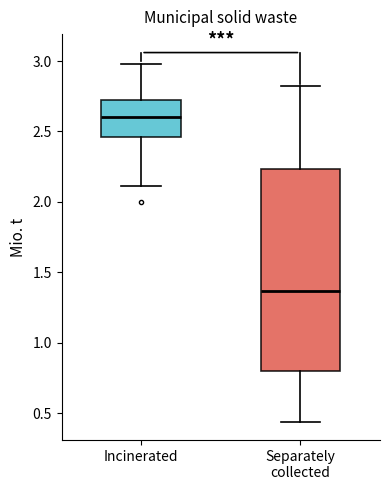

Comparing the boxes themselves (not the whiskers), which one is the tallest?

Separately collected